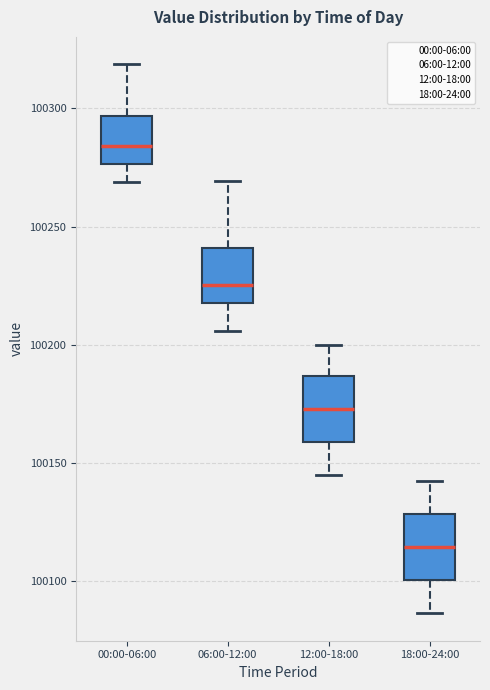

Reading left to right, transcribe this box plot: for each box, give where its median line is, the range the box spans, and where its two whiskers end, as read against the y-axis. The values are not printed on the chart, so give them approximately, as read against the axis.

00:00-06:00: median 100285, box 100275 to 100295, whiskers 100270 to 100320
06:00-12:00: median 100225, box 100220 to 100240, whiskers 100205 to 100270
12:00-18:00: median 100175, box 100160 to 100185, whiskers 100145 to 100200
18:00-24:00: median 100115, box 100100 to 100130, whiskers 100085 to 100140